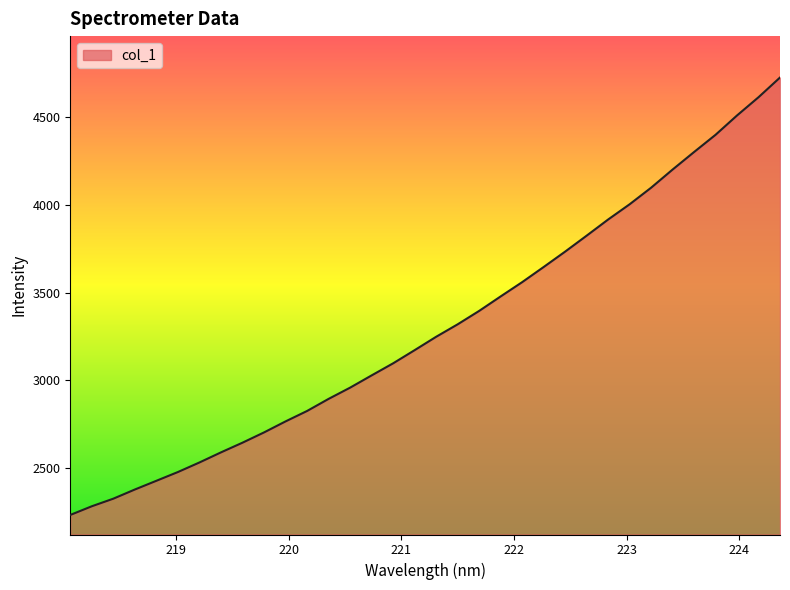

What is the sum of all values?

112292.3